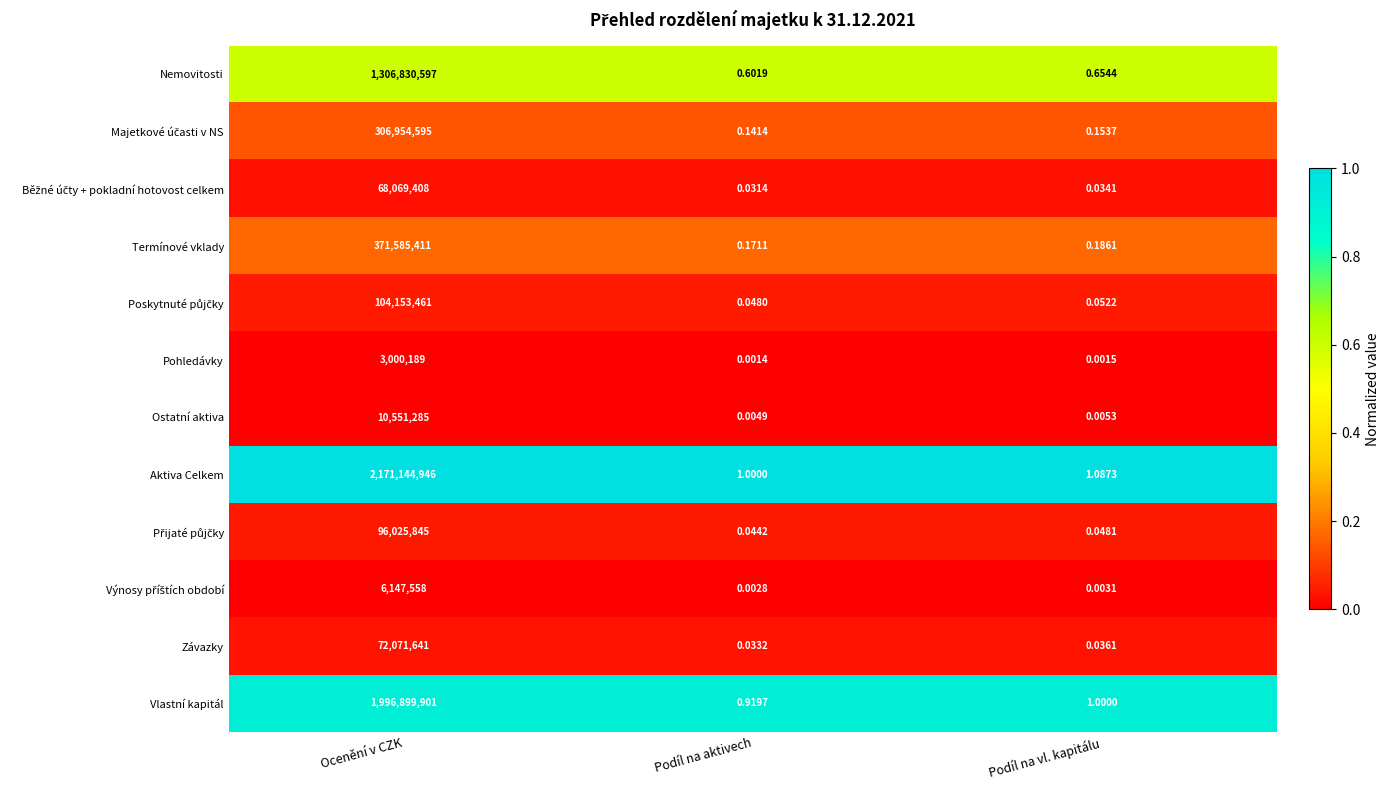

Which series has the largest range (max minus min)?

Aktiva Celkem